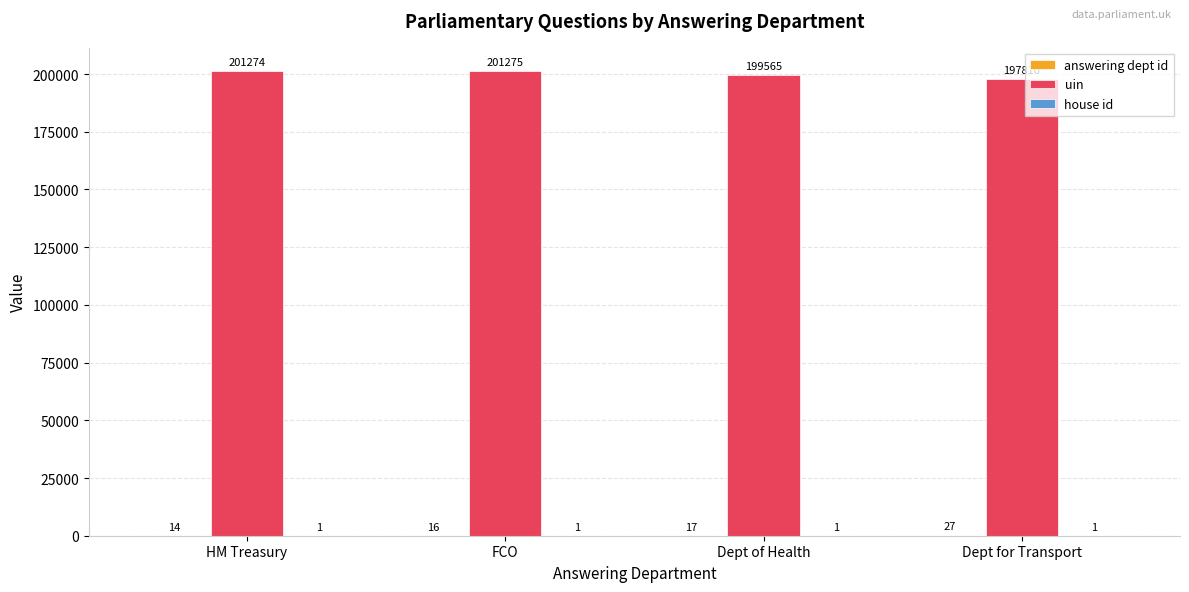

What is the total value across all series at HM Treasury?

201289